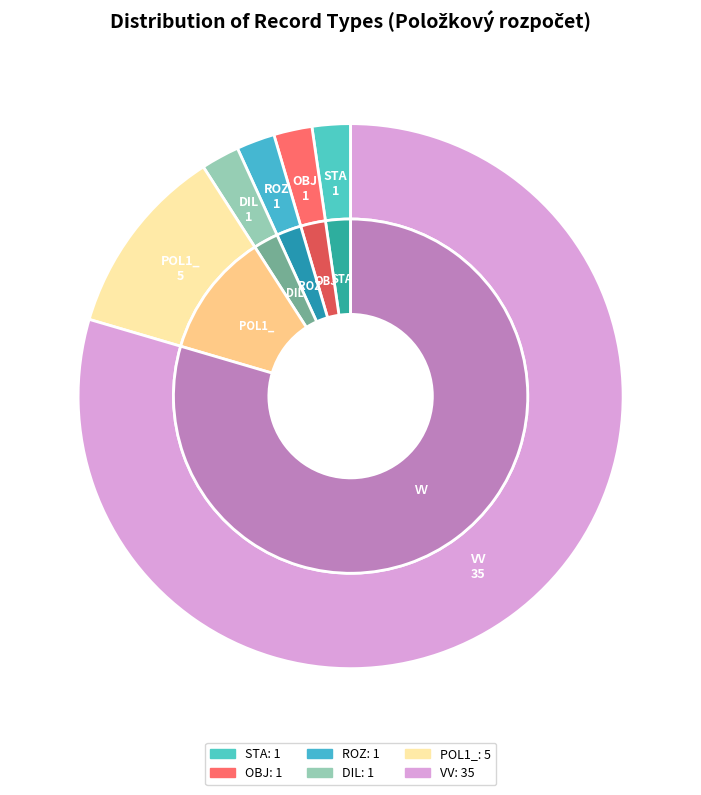

Is it true that POL1_ is 11% of the pie?

True